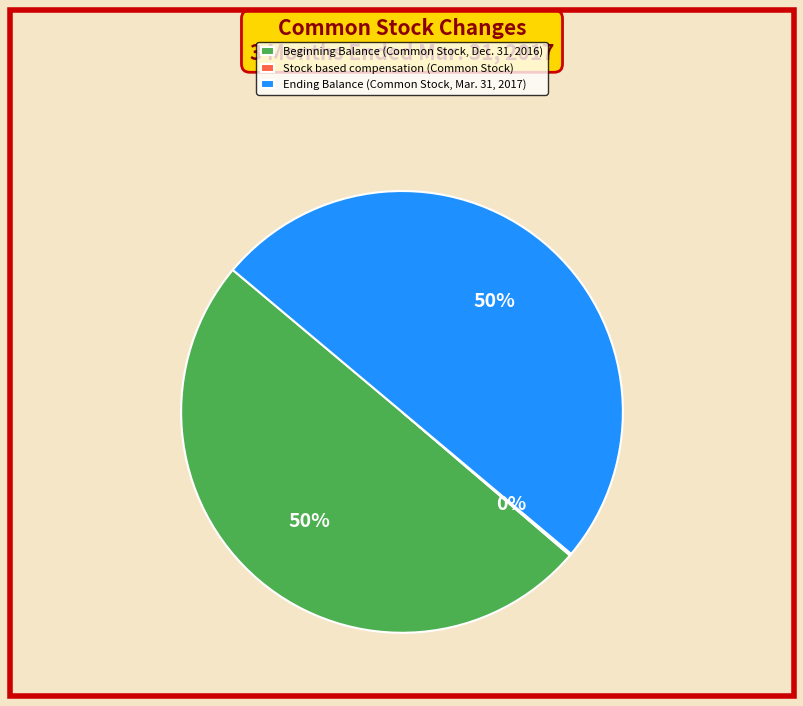

To the nearest percent, what is the average slice percentage?

33%